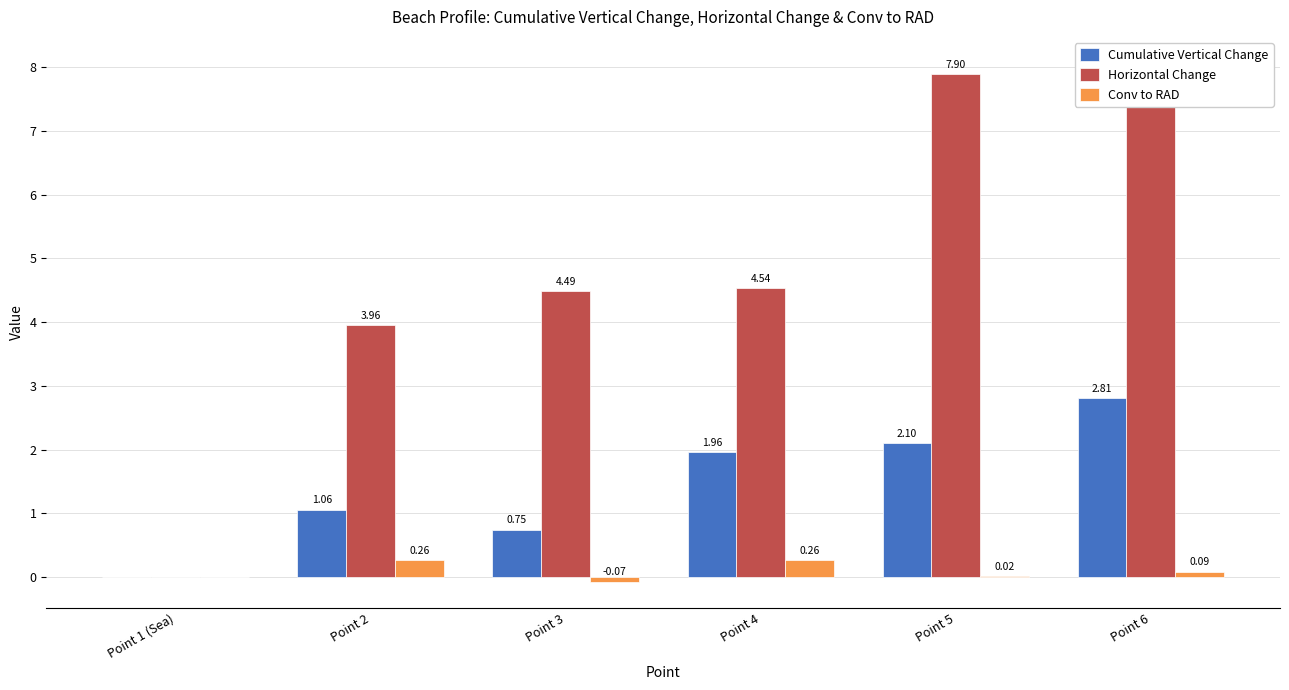

Reading right to left, list all the values displayed in this chart.

Cumulative Vertical Change: 2.8	2.1	2.0	0.7	1.1	0.0
Horizontal Change: 8.1	7.9	4.5	4.5	4.0	0.0
Conv to RAD: 0.1	0.0	0.3	-0.1	0.3	0.0